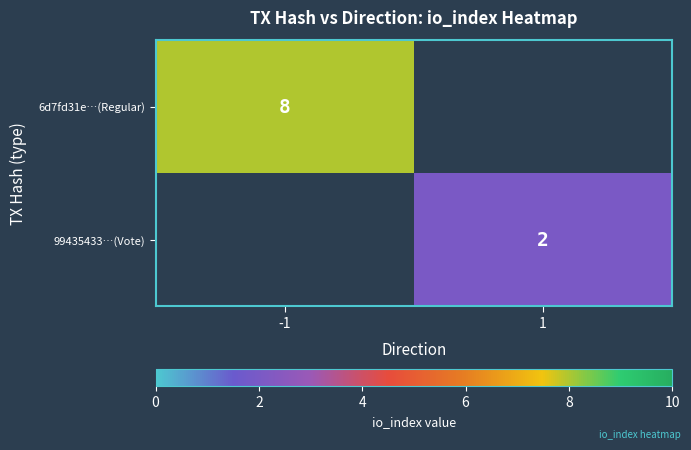

True or false: 99435433…(Vote) has a value of 1 at 1.

False